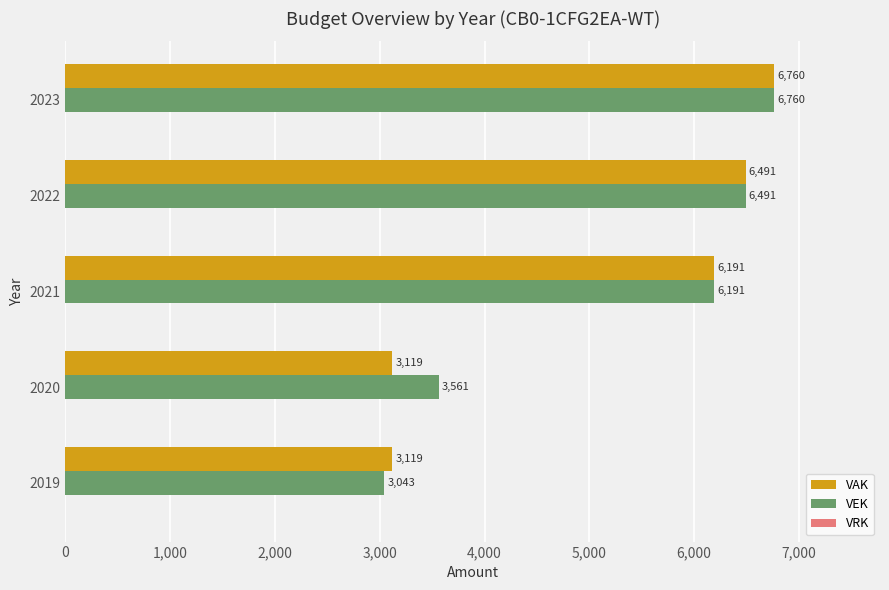

What is the maximum value for VEK?

6760